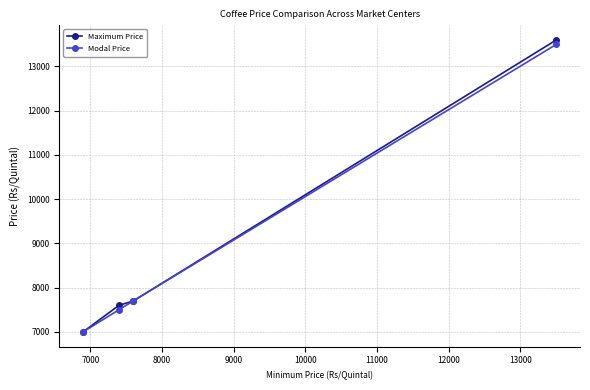

What is the lowest value of the Modal Price series?

7000